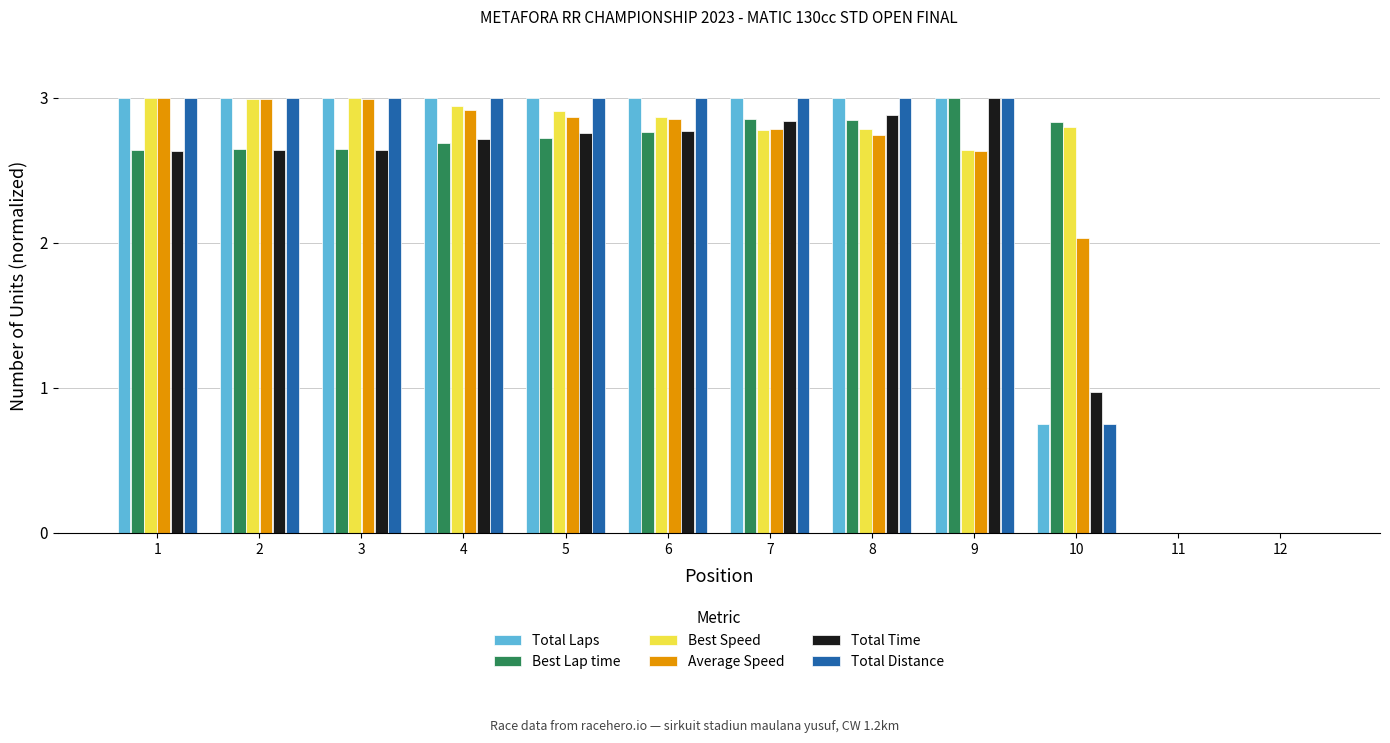

What is the sum of all Total Laps values?

27.8